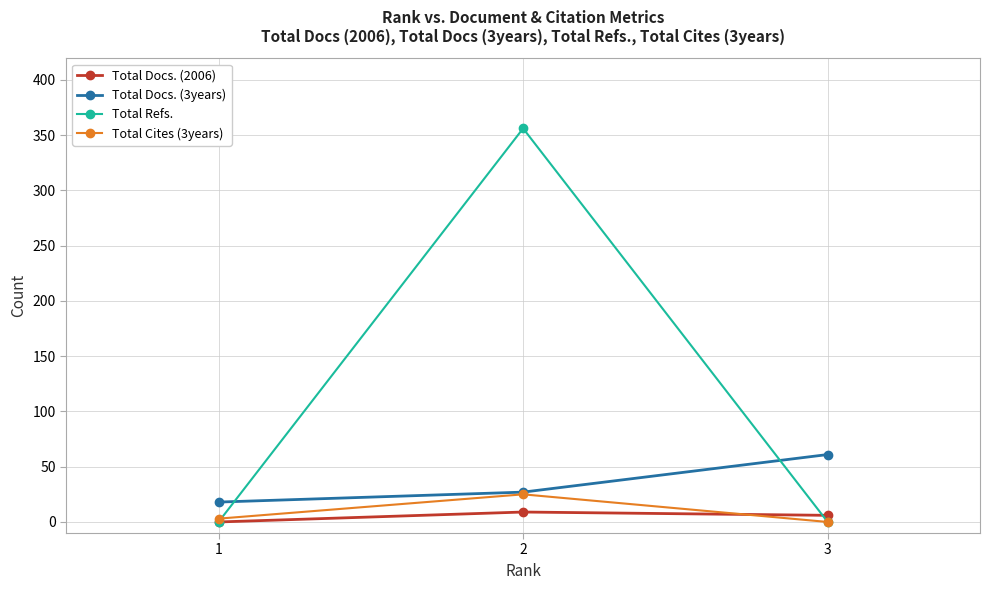

The value of Total Refs. at 3 is -114. True or false?

False